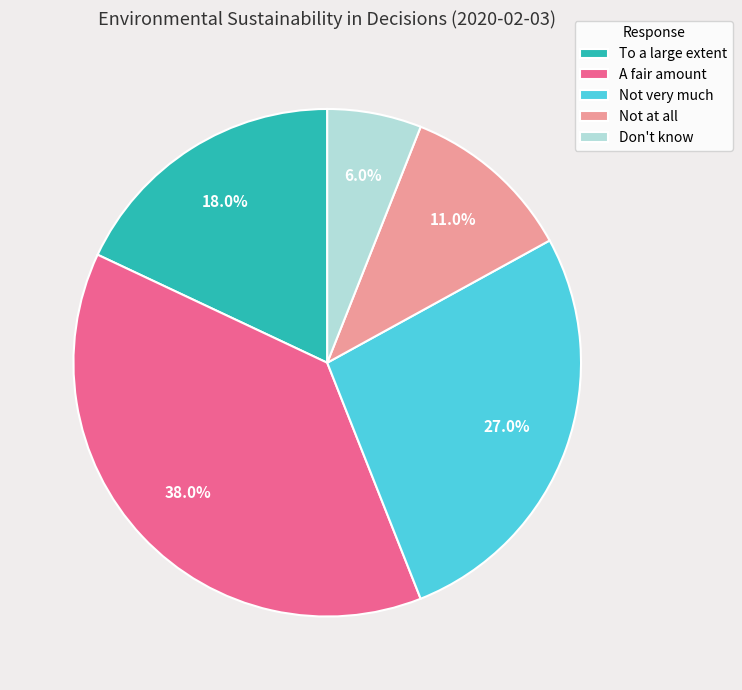

To the nearest percent, what is the combined percentage of Don't know and To a large extent?

24%